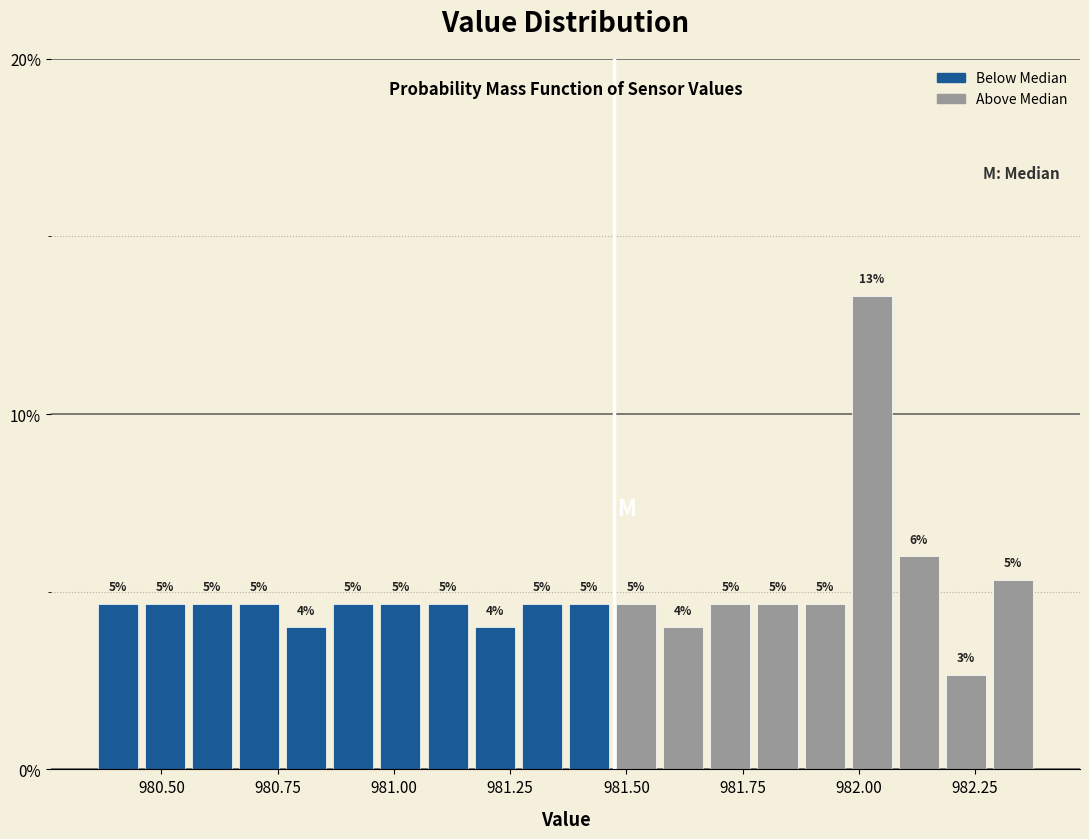

Around what value on the x-axis is the tallest bar? Give the approximate position of its centre, as read against the axis.

982.05